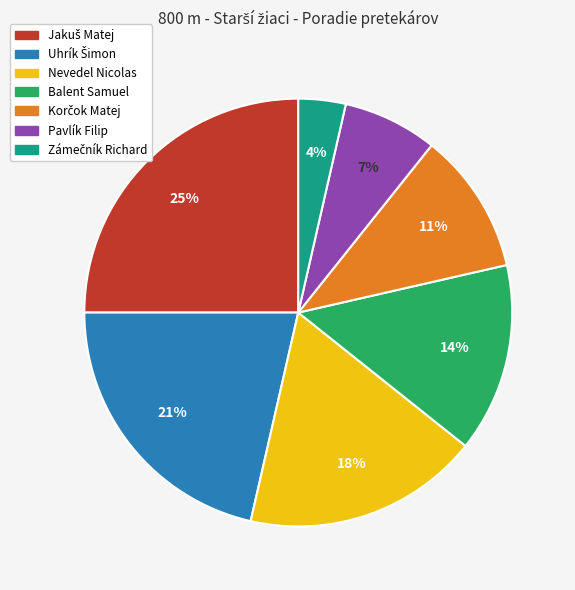

To the nearest percent, what is the difference between the largest and smallest slice percentages?

21%